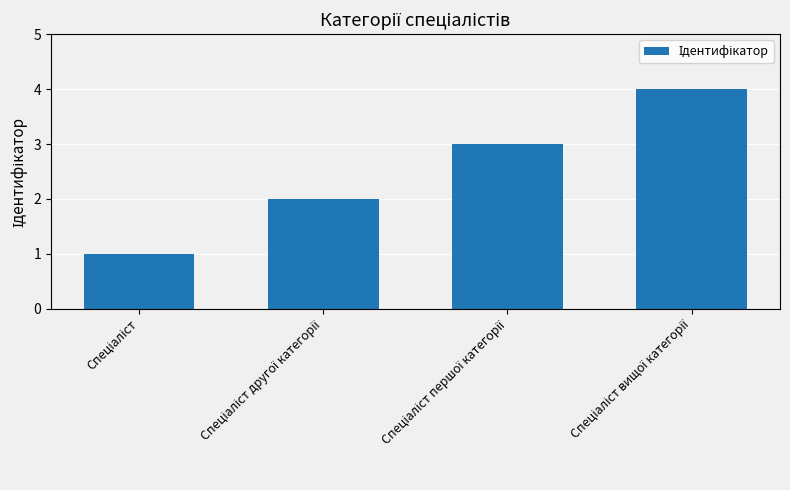

What is the difference between the maximum and minimum values?

3